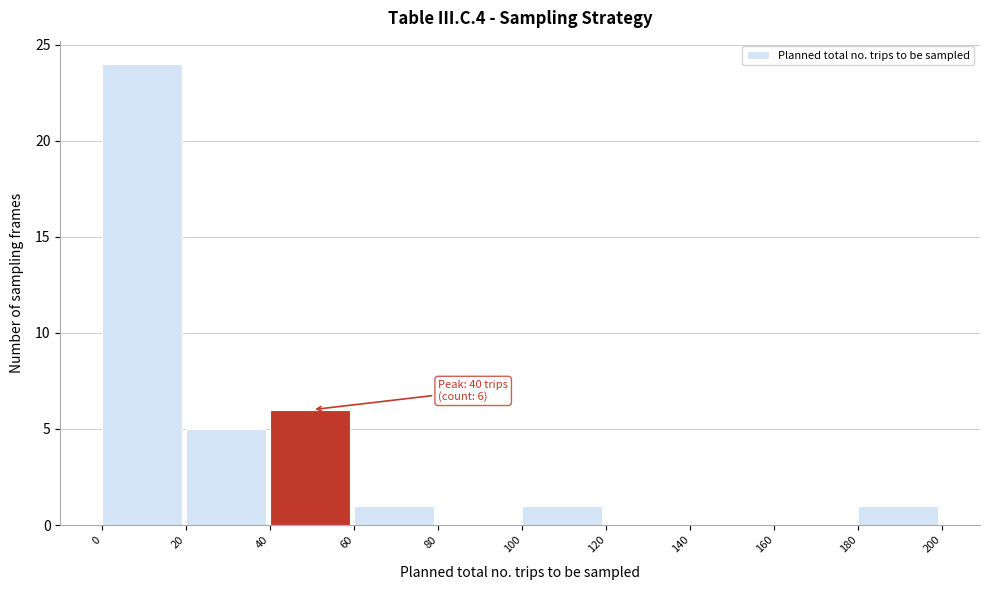

Which range on the x-axis has the tallest bar?

0 to 20